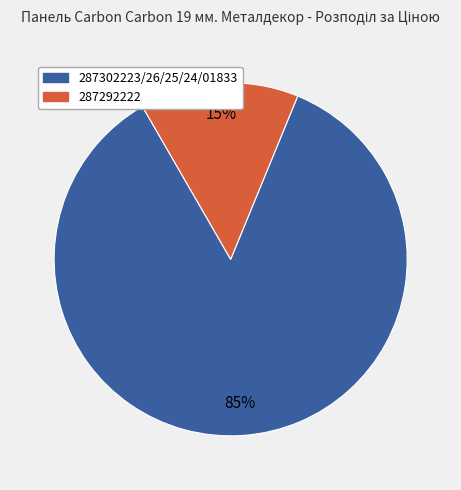

To the nearest percent, what is the average slice percentage?

50%